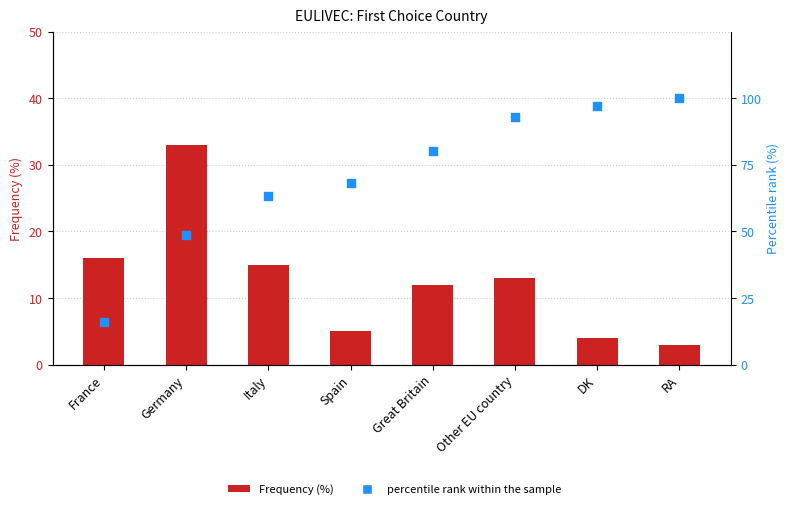

What is the total value across all series at Great Britain?

92.2